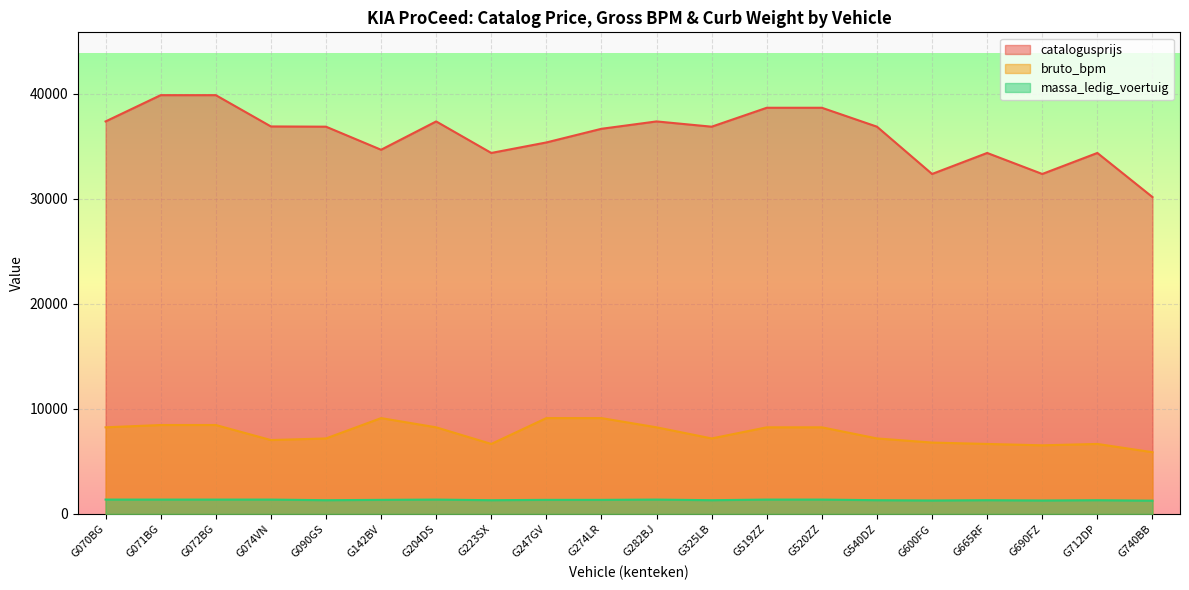

Reading left to right, transcribe all the data shown in this chart.

catalogusprijs: G070BG=37345	G071BG=39845	G072BG=39845	G074VN=36868	G090GS=36845	G142BV=34650	G204DS=37345	G223SX=34345	G247GV=35345	G274LR=36645	G282BJ=37345	G325LB=36845	G519ZZ=38645	G520ZZ=38645	G540DZ=36845	G600FG=32345	G665RF=34345	G690FZ=32345	G712DP=34345	G740BB=30150
bruto_bpm: G070BG=8240	G071BG=8459	G072BG=8459	G074VN=7028	G090GS=7182	G142BV=9117	G204DS=8240	G223SX=6658	G247GV=9117	G274LR=9117	G282BJ=8240	G325LB=7182	G519ZZ=8240	G520ZZ=8240	G540DZ=7182	G600FG=6789	G665RF=6658	G690FZ=6527	G712DP=6658	G740BB=5872
massa_ledig_voertuig: G070BG=1365	G071BG=1365	G072BG=1365	G074VN=1365	G090GS=1305	G142BV=1338	G204DS=1365	G223SX=1305	G247GV=1338	G274LR=1338	G282BJ=1365	G325LB=1305	G519ZZ=1365	G520ZZ=1365	G540DZ=1305	G600FG=1278	G665RF=1305	G690FZ=1278	G712DP=1305	G740BB=1260